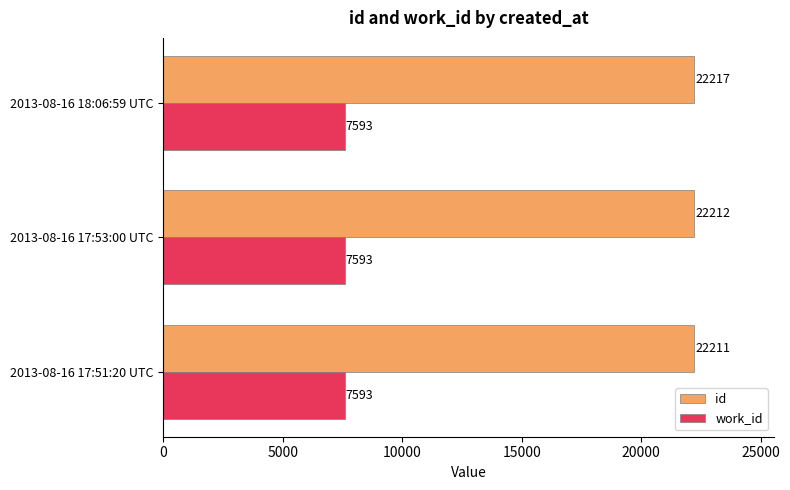

What are all the series names shown in the legend?

id, work_id